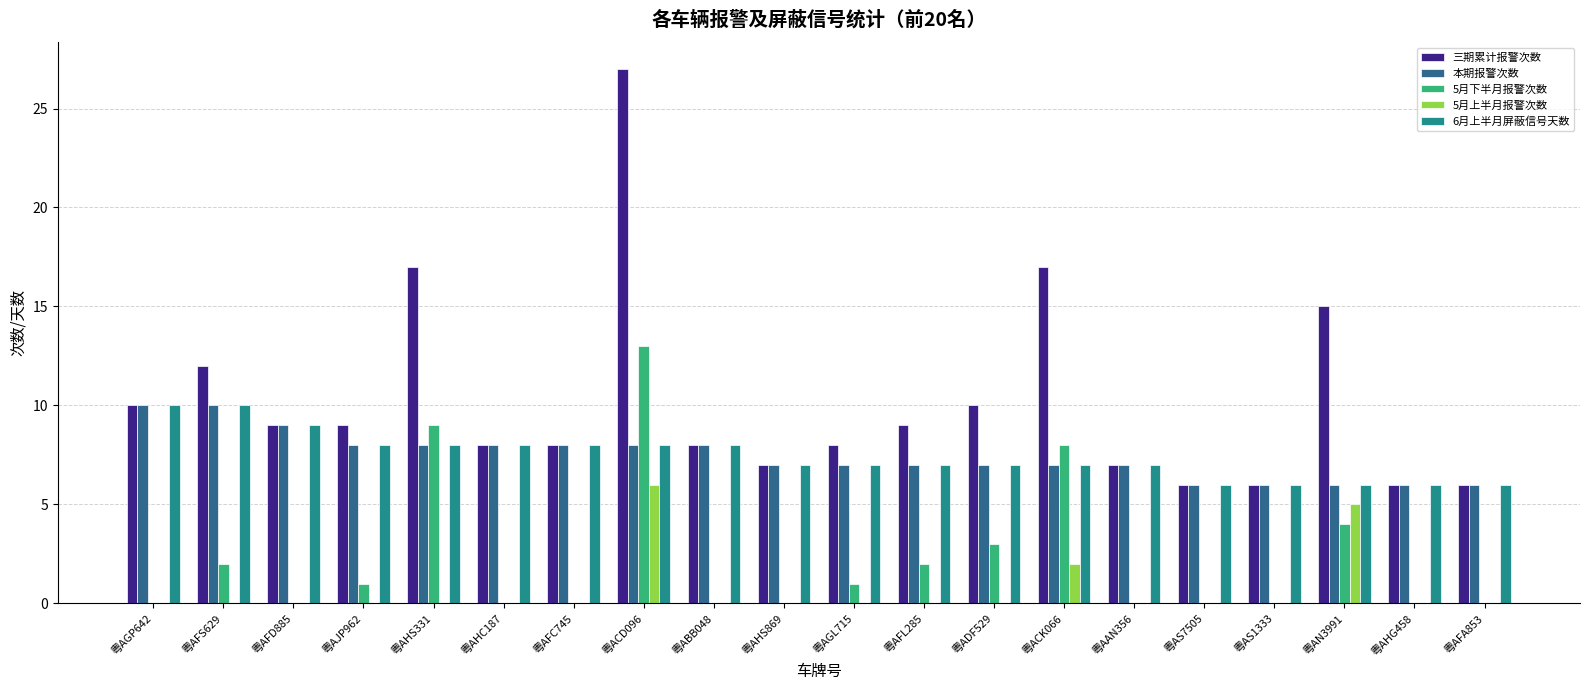

At which category is the sum across all series the highest?

粤ACD096